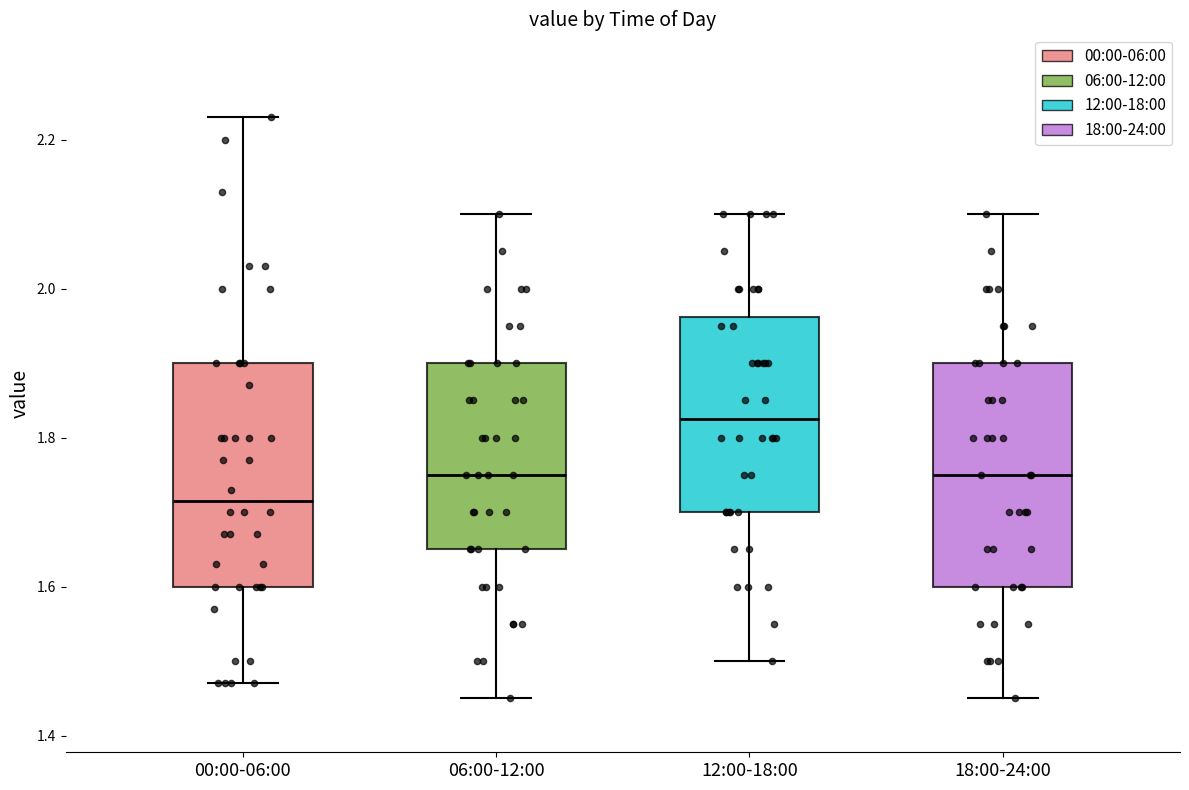

Reading left to right, read every box against the y-axis: the position of its median line, the range the box covers, and the ends of its whiskers. The values are not printed on the chart, so give them approximately, as read against the axis.

00:00-06:00: median 1.72, box 1.60 to 1.90, whiskers 1.48 to 2.24
06:00-12:00: median 1.76, box 1.66 to 1.90, whiskers 1.46 to 2.10
12:00-18:00: median 1.82, box 1.70 to 1.96, whiskers 1.50 to 2.10
18:00-24:00: median 1.76, box 1.60 to 1.90, whiskers 1.46 to 2.10